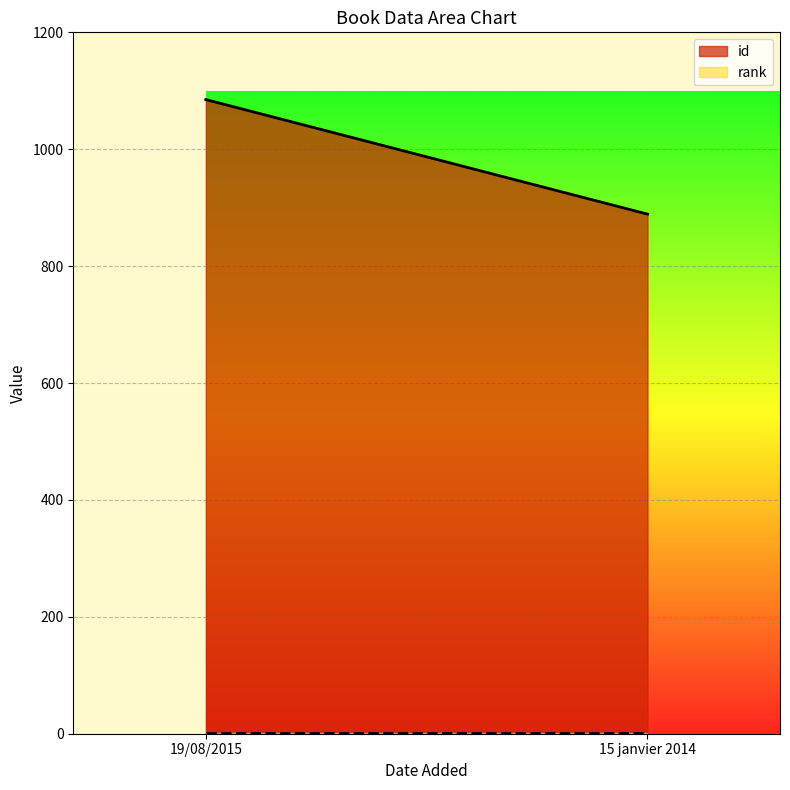

At which category does the chart reach its minimum across all series?

19/08/2015